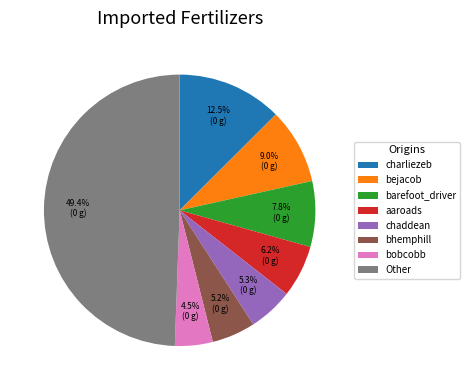

Which category has the smallest portion of the pie?

bobcobb